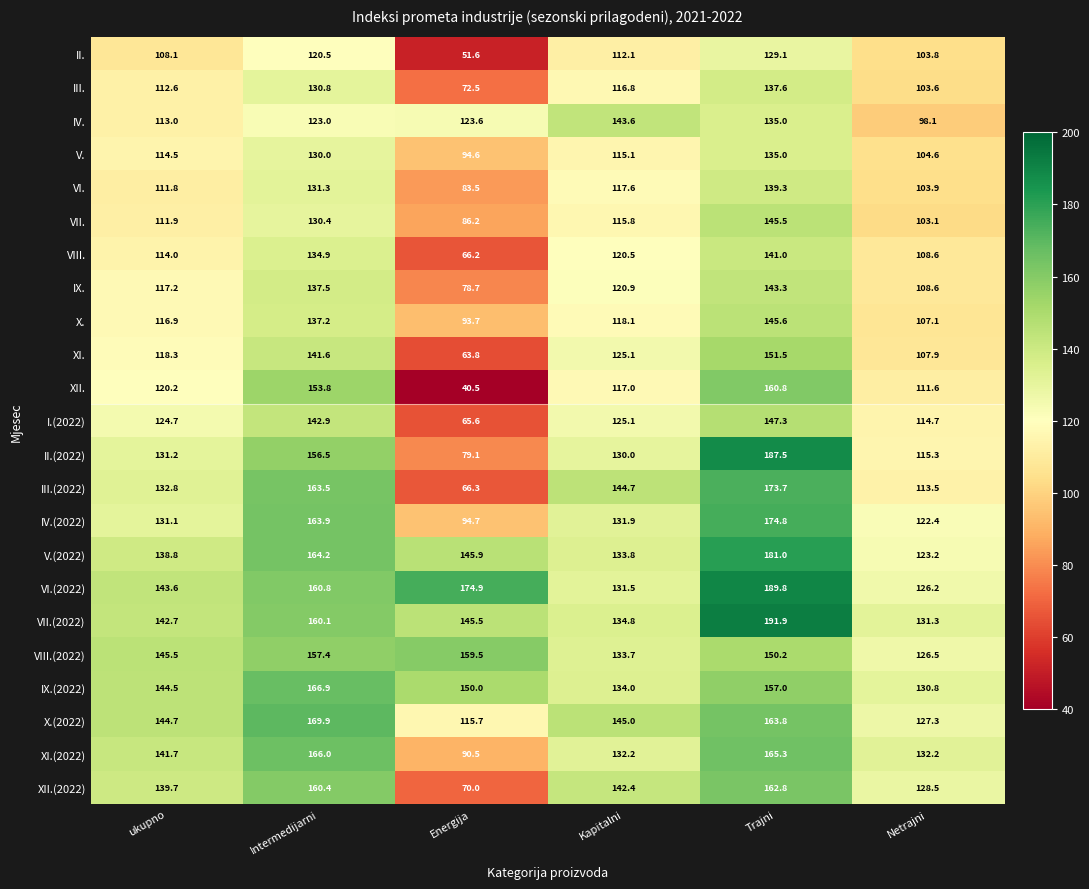

What value does the III. series have at Netrajni?

103.6